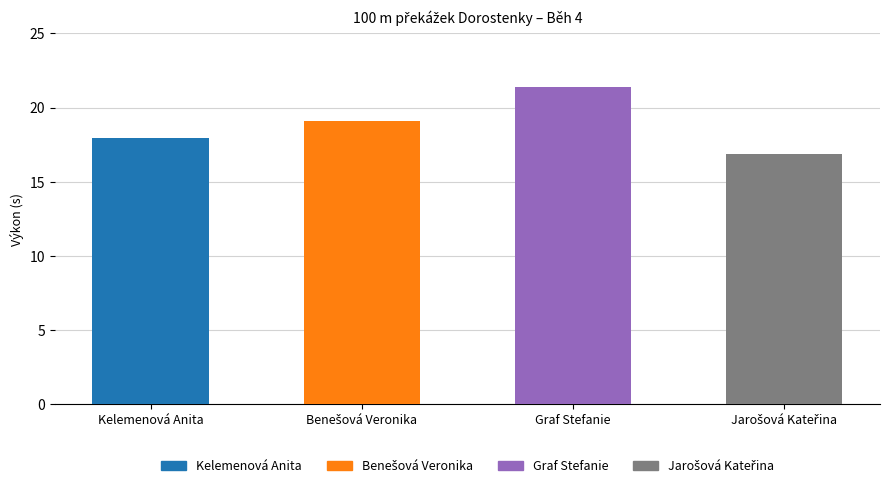

Which has a higher value, Kelemenová Anita or Graf Stefanie?

Graf Stefanie